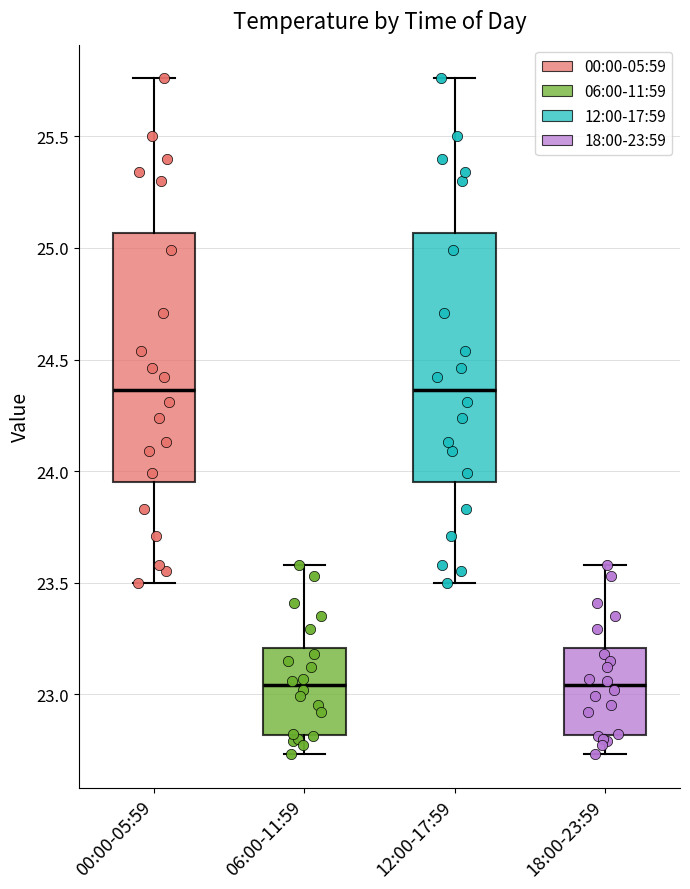

Where does the median line of the box for 18:00-23:59 sit on the y-axis? The values are not printed on the chart, so give them approximately, as read against the axis.

23.05